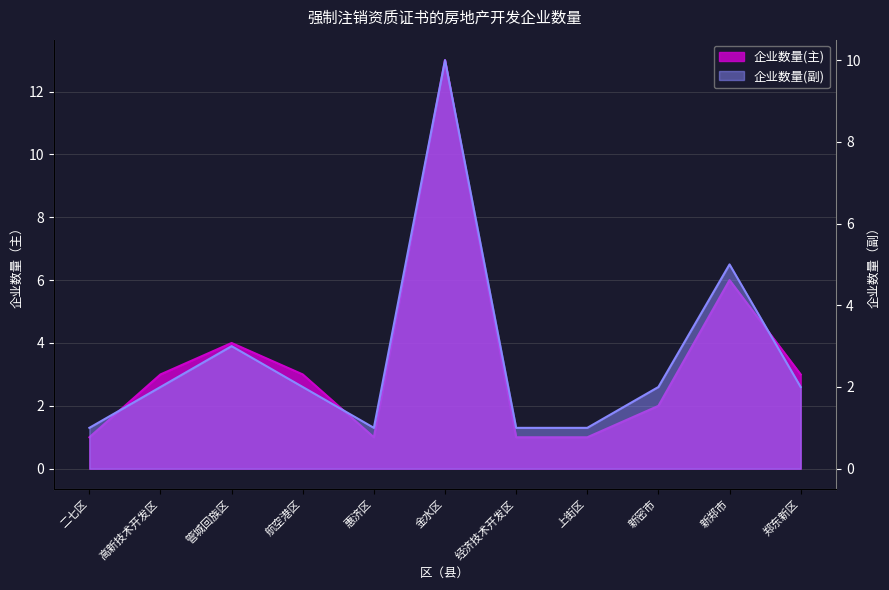

At which label does 企业数量(主) first exceed 3?

管城回族区